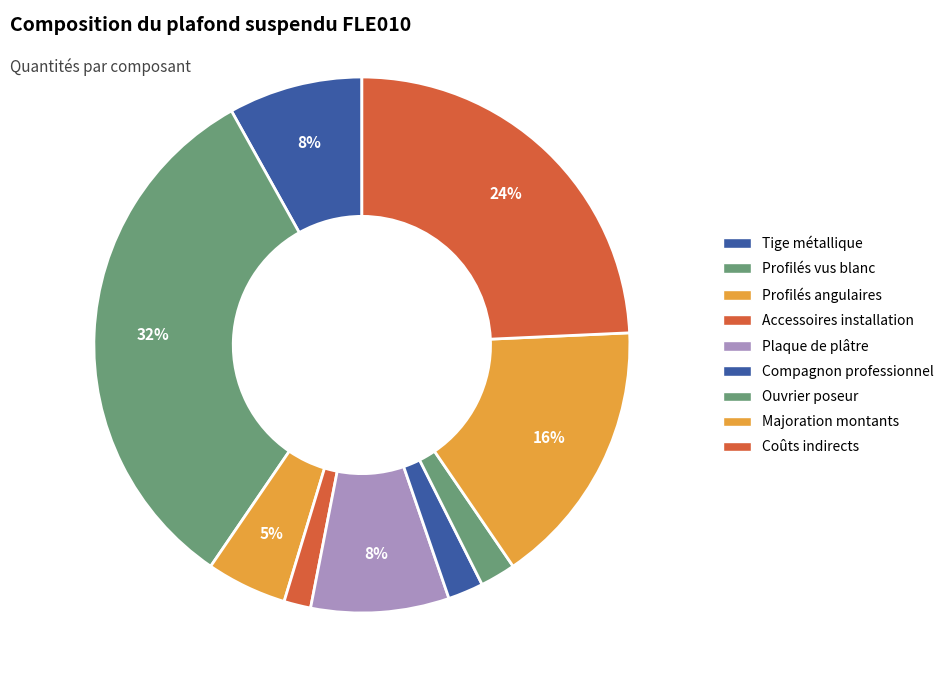

Count the number of slices in the pie.

9